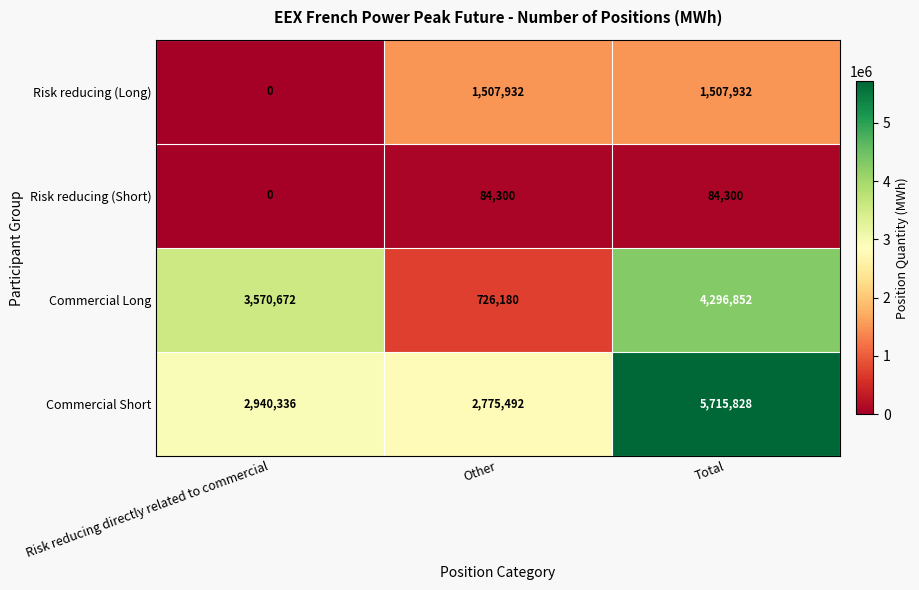

Is the value of Risk reducing (Long) at Other greater than the value of Risk reducing (Short) at Other?

Yes